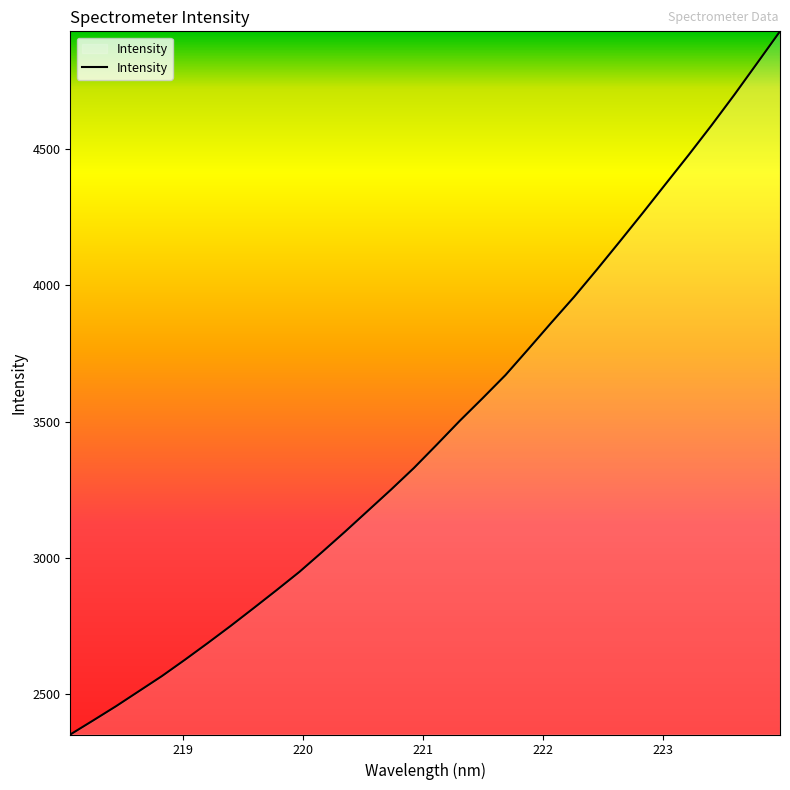

What is the difference between the second highest and minimum values?

2462.5